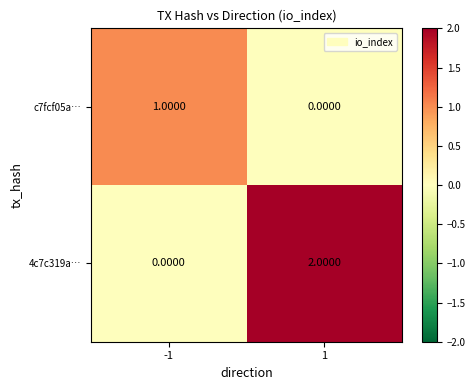

Which series has the largest total across all categories?

4c7c319a…